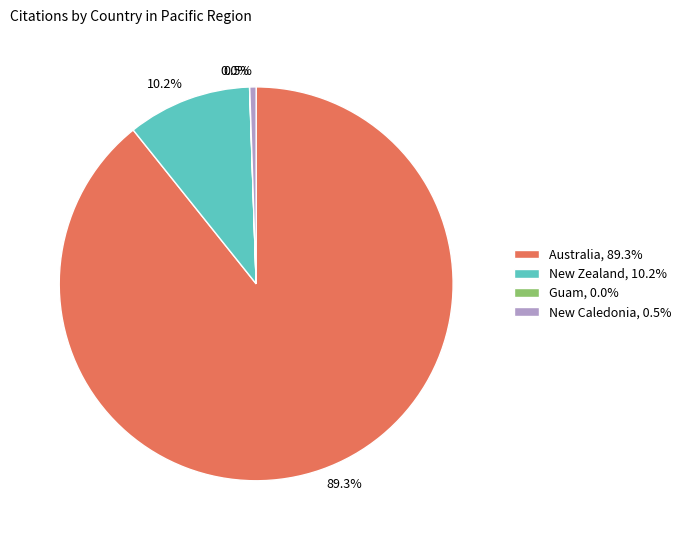

Does any single category account for the majority?

Yes